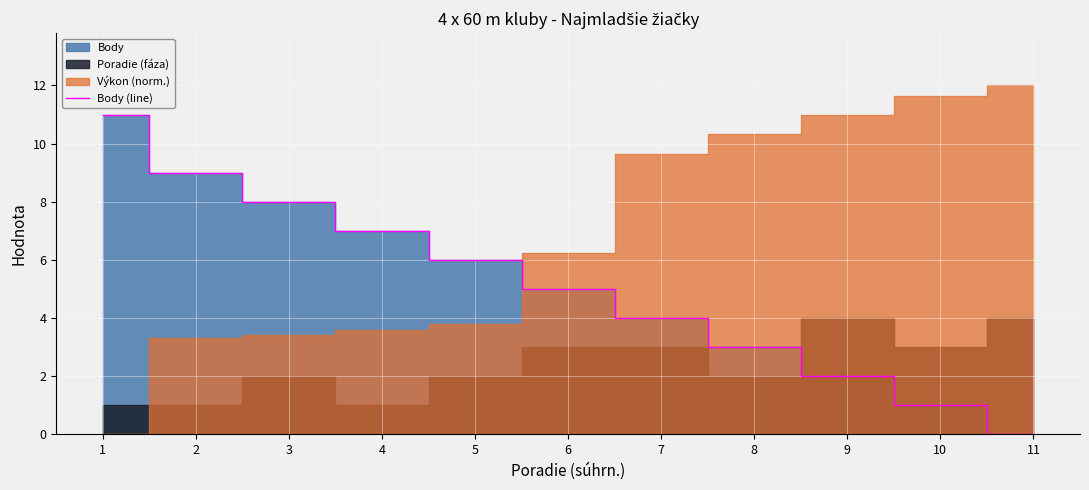

What is the maximum value for Body (line)?

11